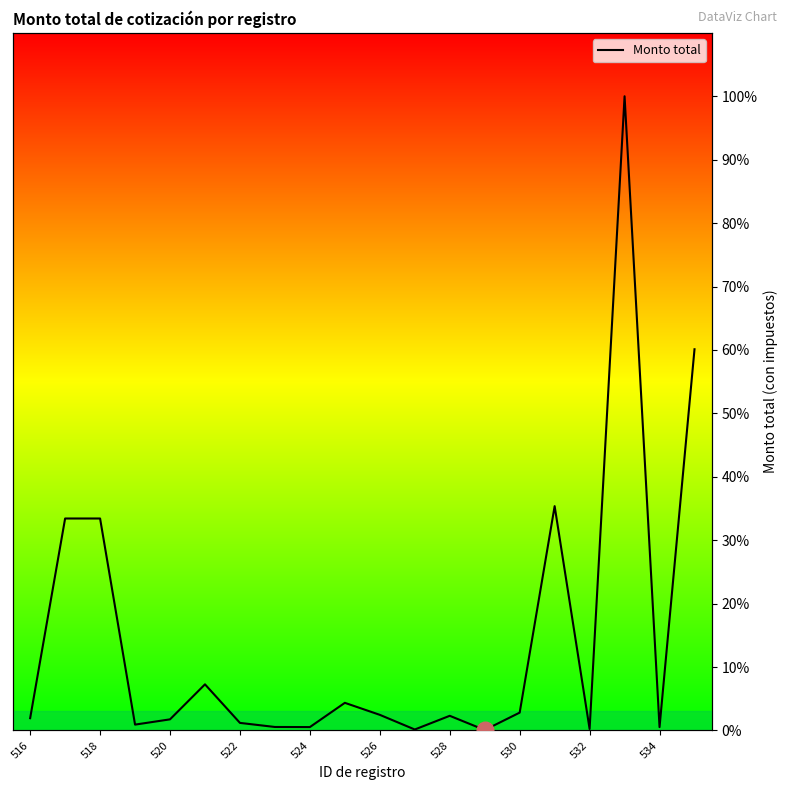

How many categories are shown in the chart?

20